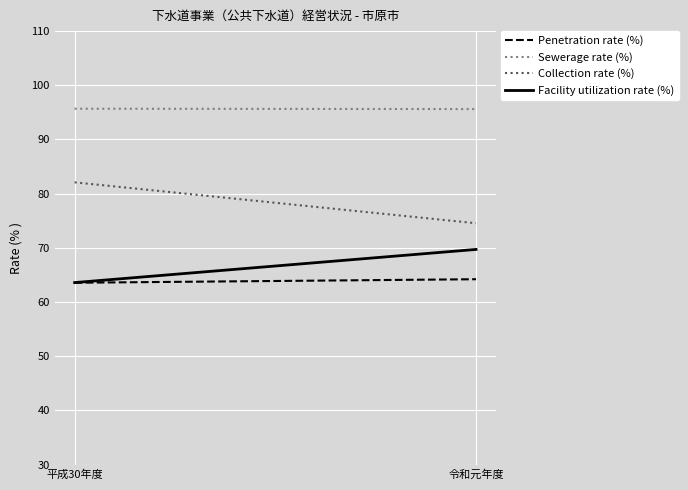

Read the Penetration rate (%) value at 平成30年度.

63.6